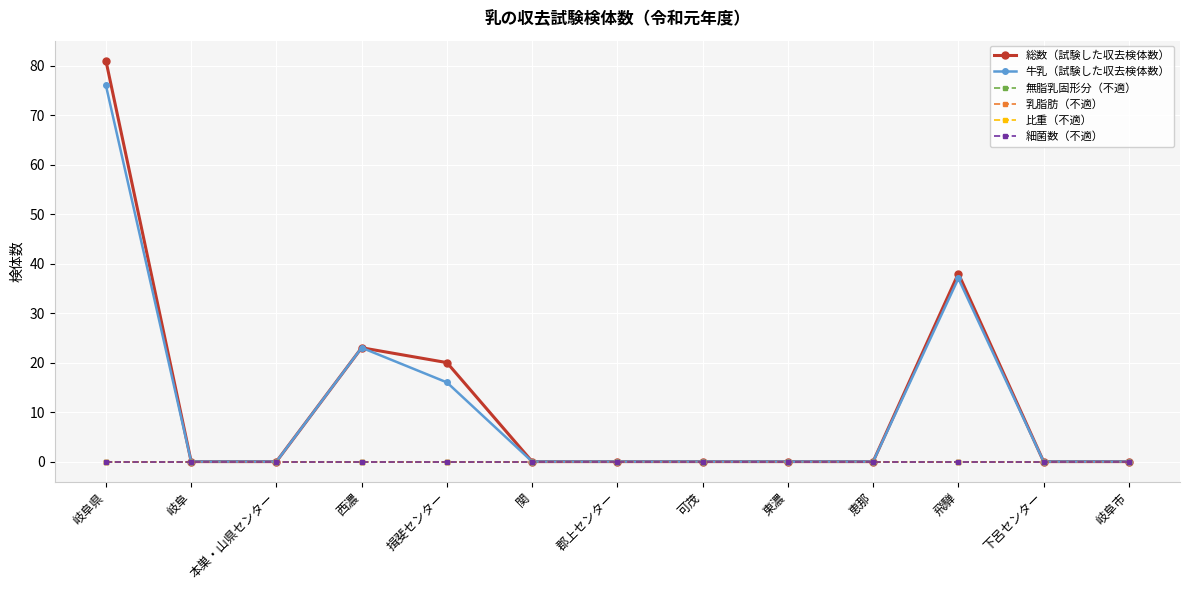

List the series in order of their peak value, highest first.

総数（試験した収去検体数）, 牛乳（試験した収去検体数）, 無脂乳固形分（不適）, 乳脂肪（不適）, 比重（不適）, 細菌数（不適）